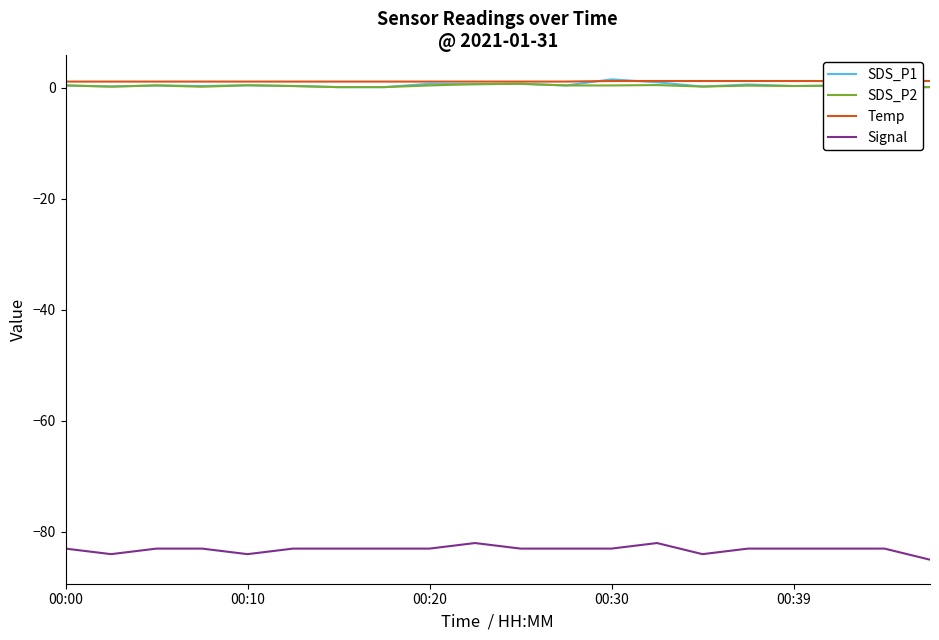

Between 15 and 17, which series saw the biggest shift?

SDS_P1